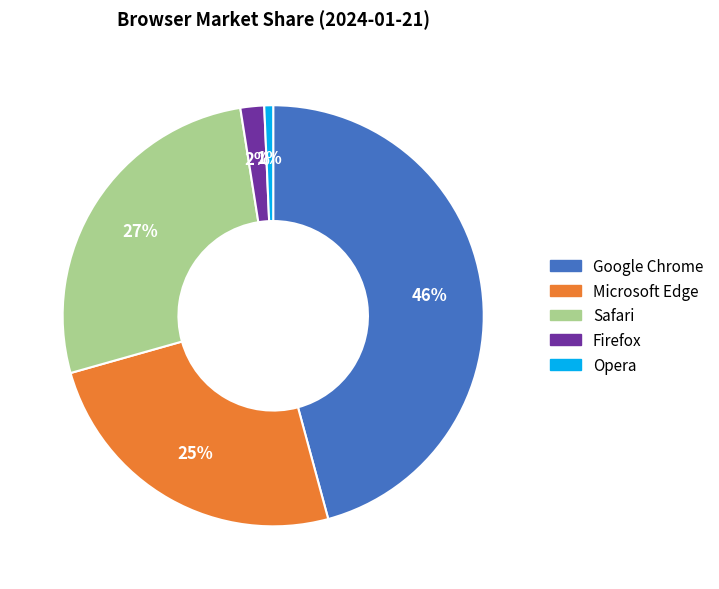

Is there a majority slice in this chart?

No